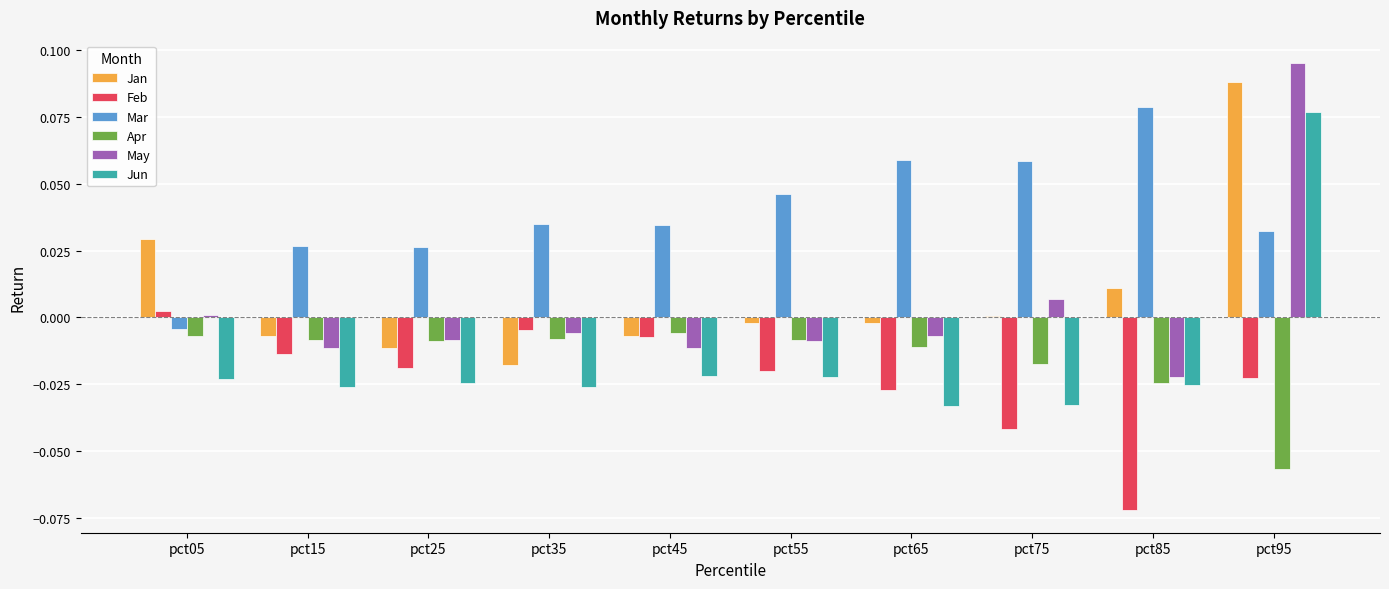

Does the chart contain stacked bars?

No